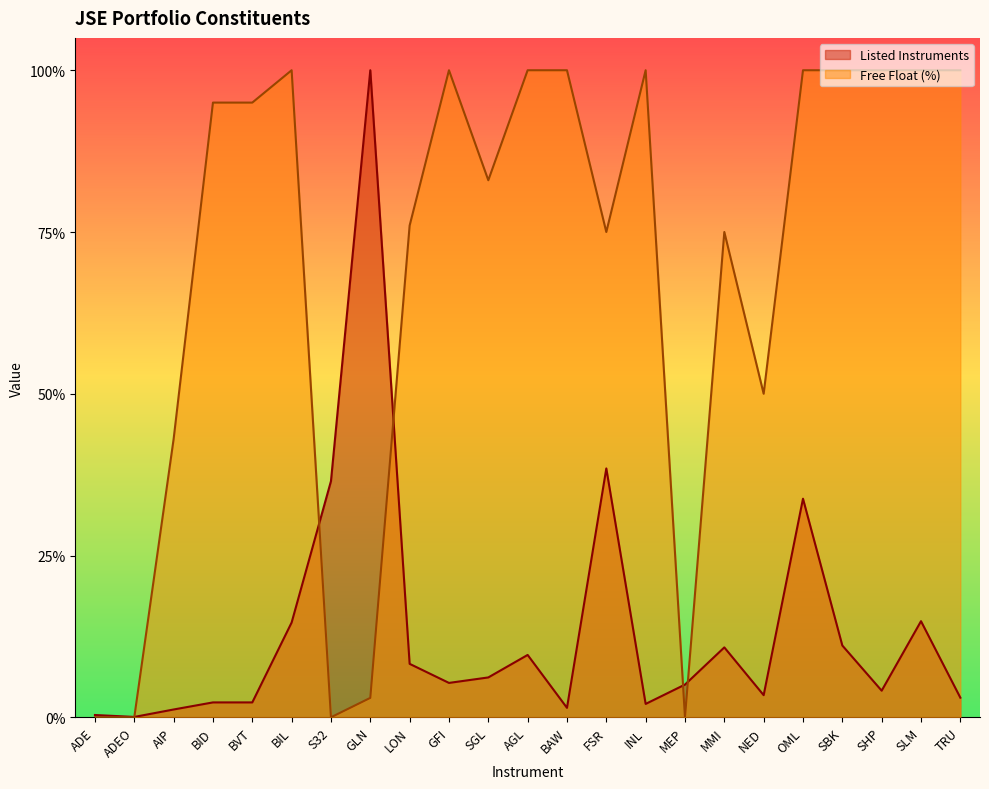

At which label is Listed Instruments closest to 0?

ADEO